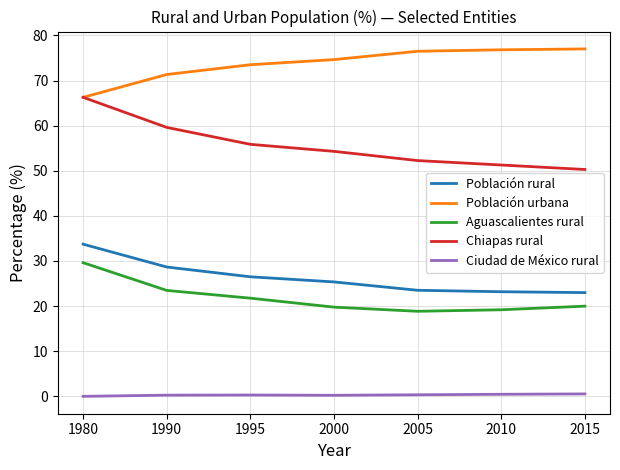

True or false: Aguascalientes rural has more than 0 interior local peaks.

False